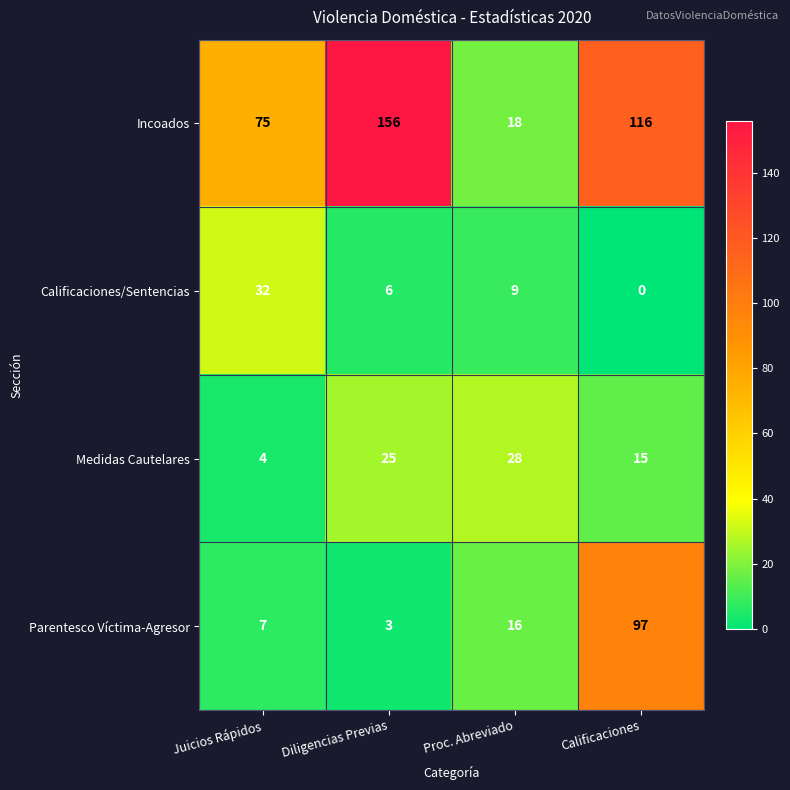

At Calificaciones, list the series in order from smallest to largest.

Calificaciones/Sentencias, Medidas Cautelares, Parentesco Víctima-Agresor, Incoados